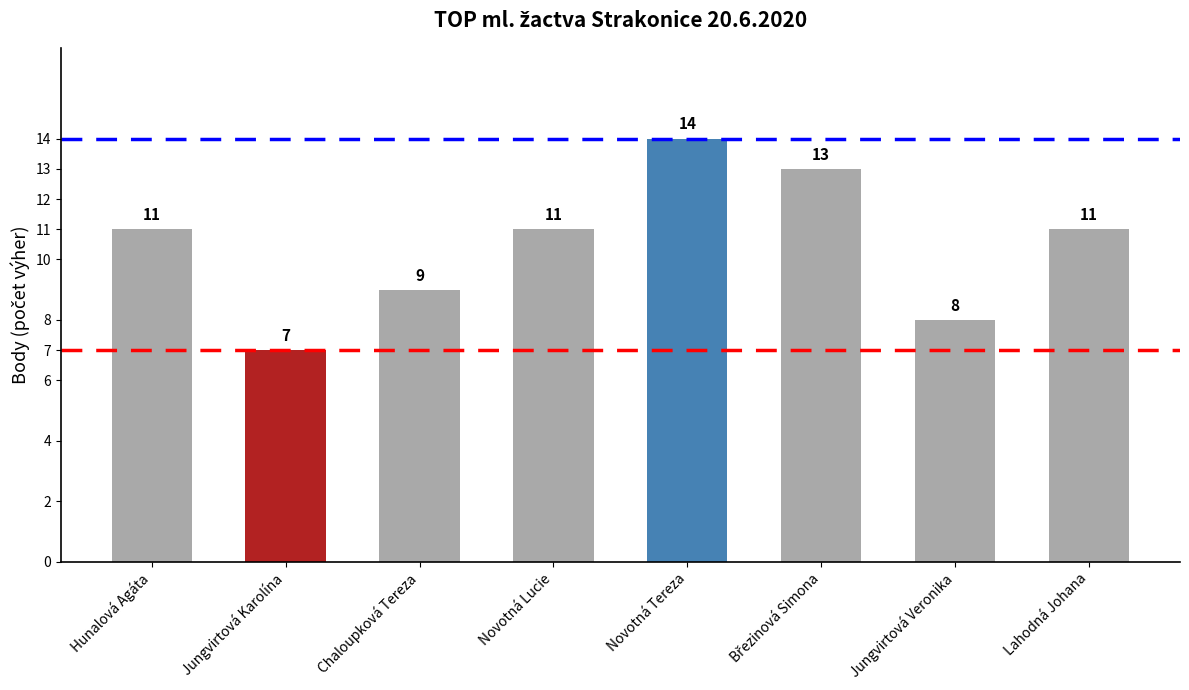

What is the approximate value at Novotná Lucie?

11